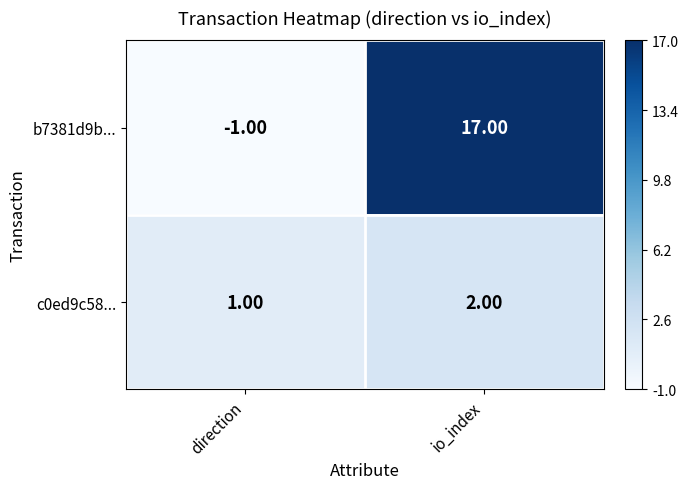

Which category has the highest value across all series?

io_index